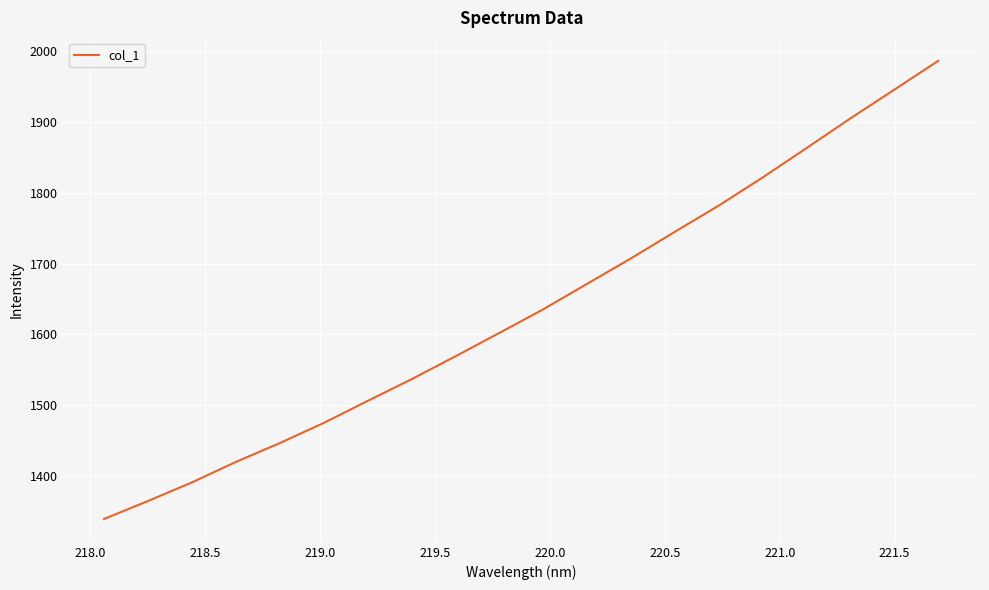

What is the greatest value displayed?

1986.7